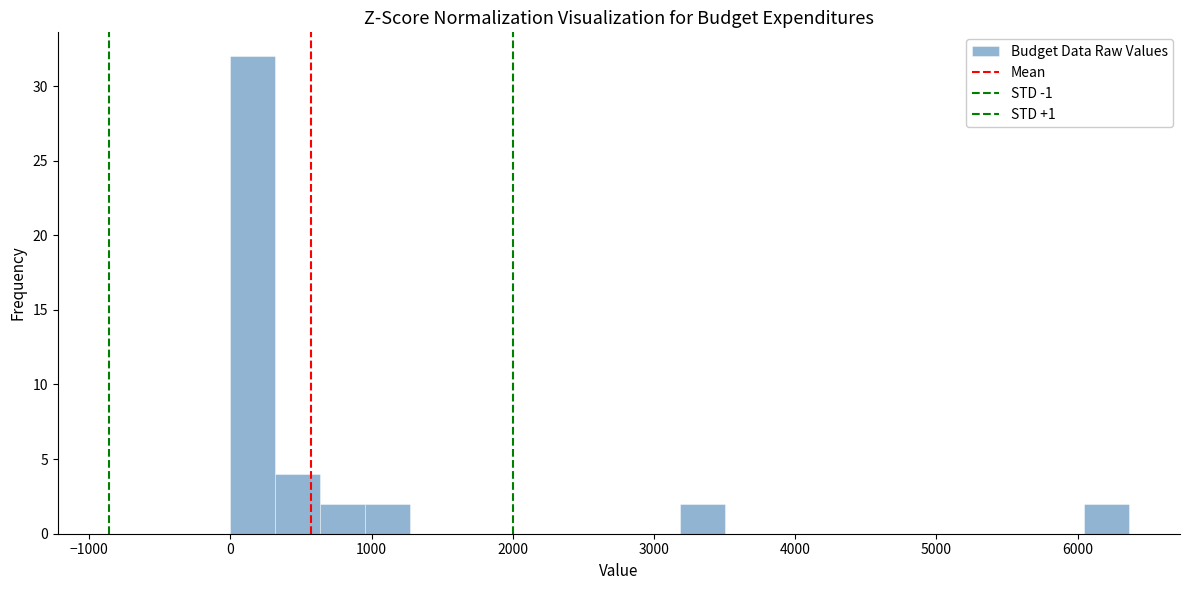

Read against the x-axis, roughly where is the centre of the tallest bar?

200